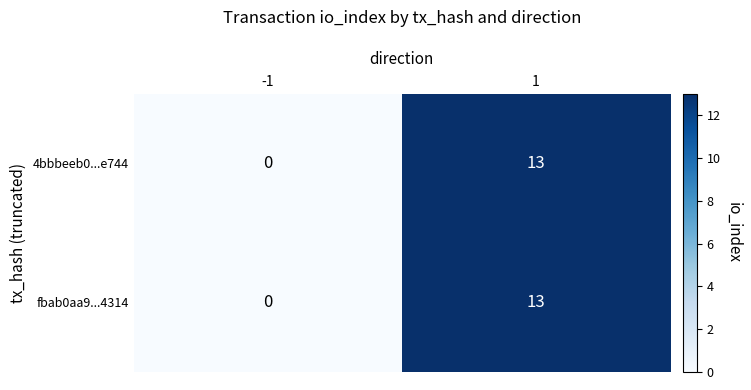

How many data points does each series have?

2